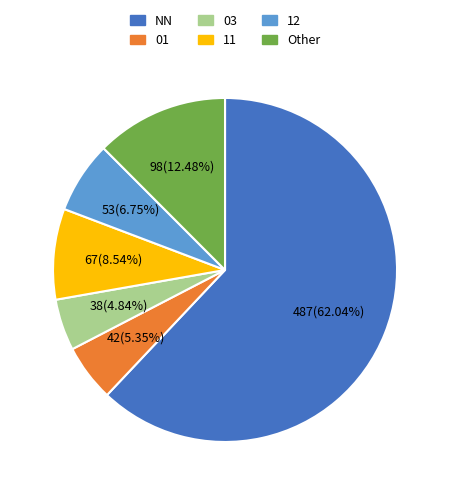

Does any single category account for the majority?

Yes